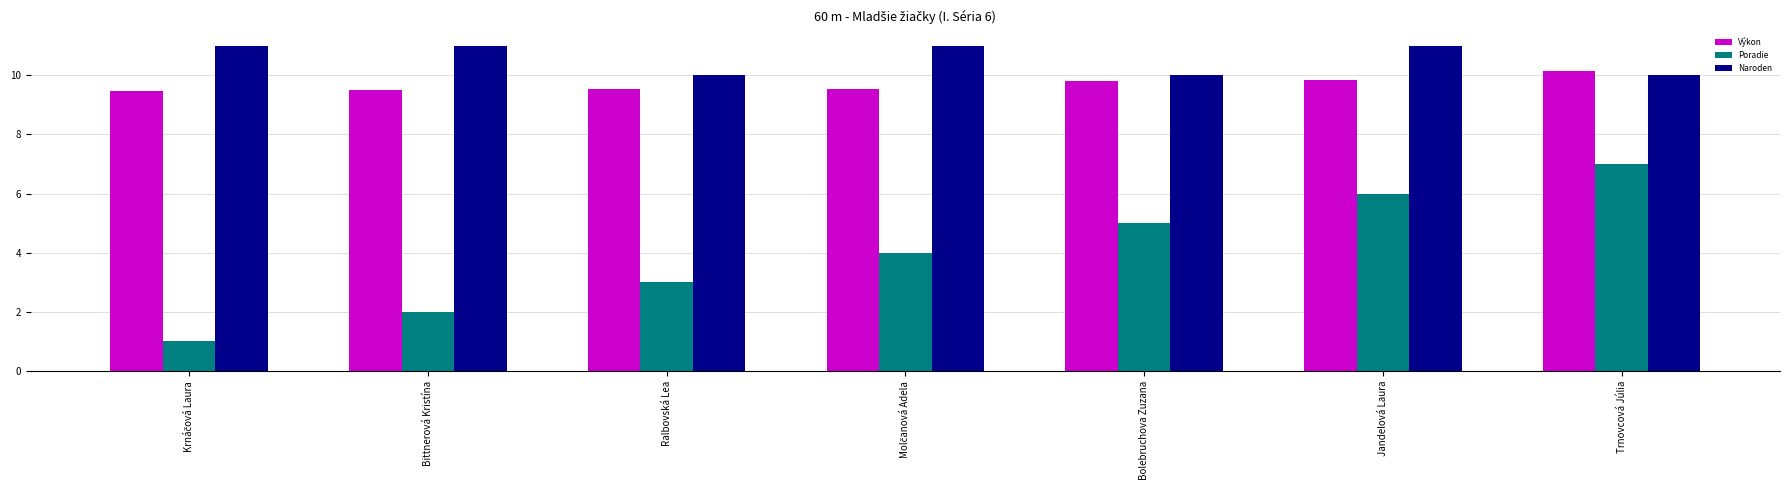

What is the difference between the maximum and minimum values in the Výkon series?

0.7